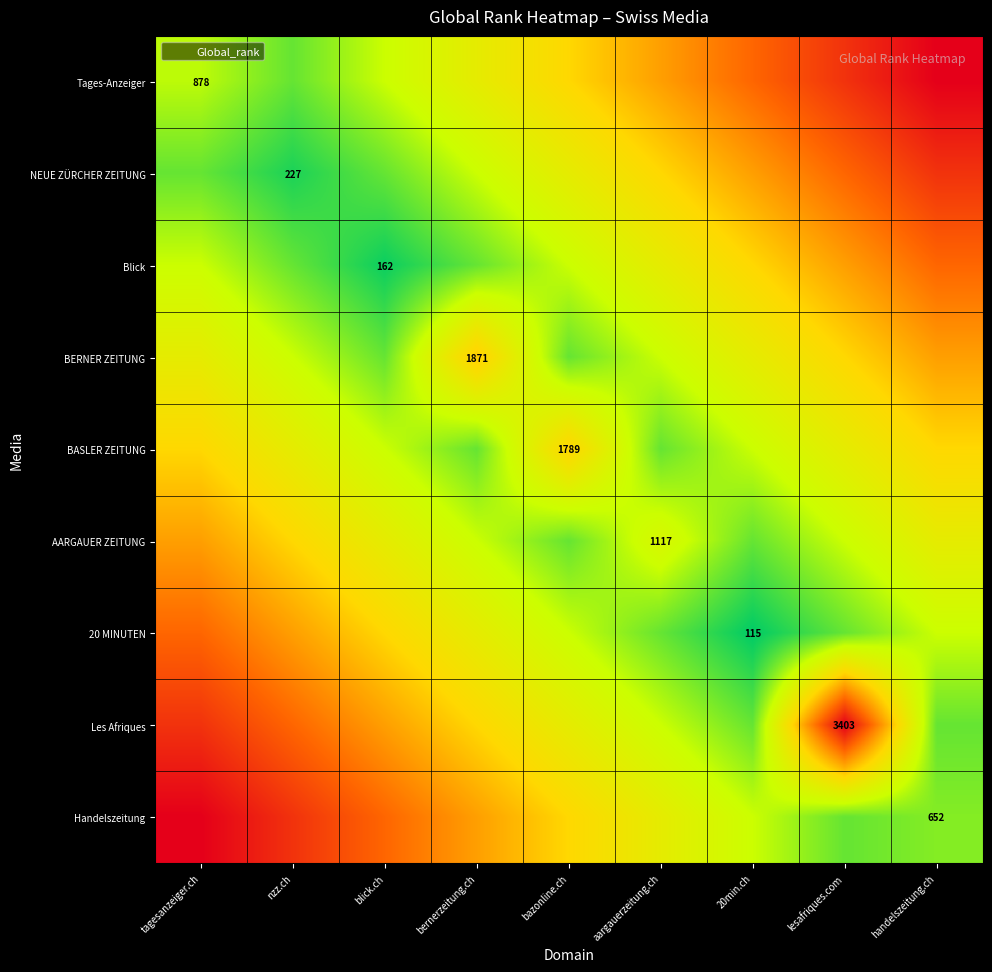

List the labels in order of Les Afriques value, largest first.

lesafriques.com, tagesanzeiger.ch, nzz.ch, blick.ch, bernerzeitung.ch, bazonline.ch, aargauerzeitung.ch, 20min.ch, handelszeitung.ch